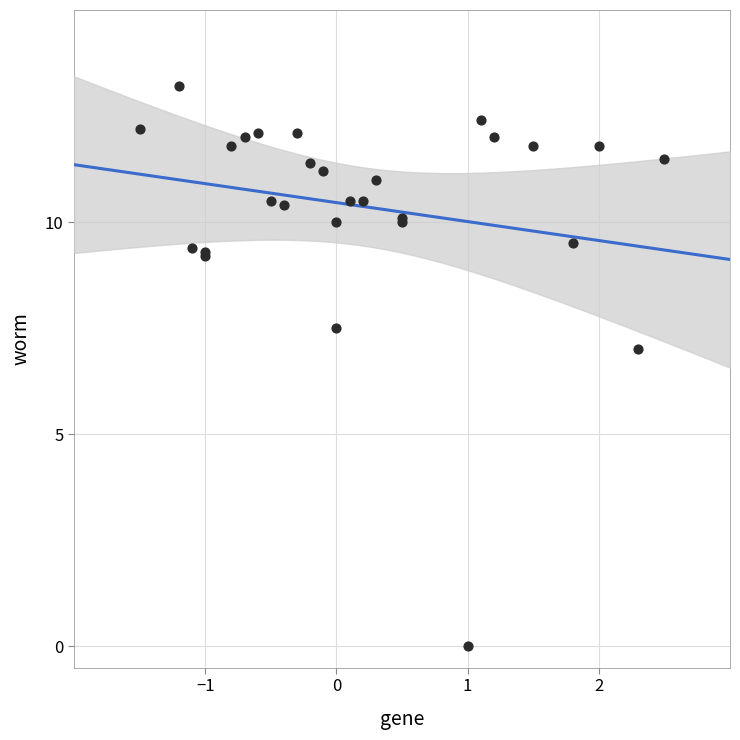

What Y value in the scatter plot is closest to 6?

7.0